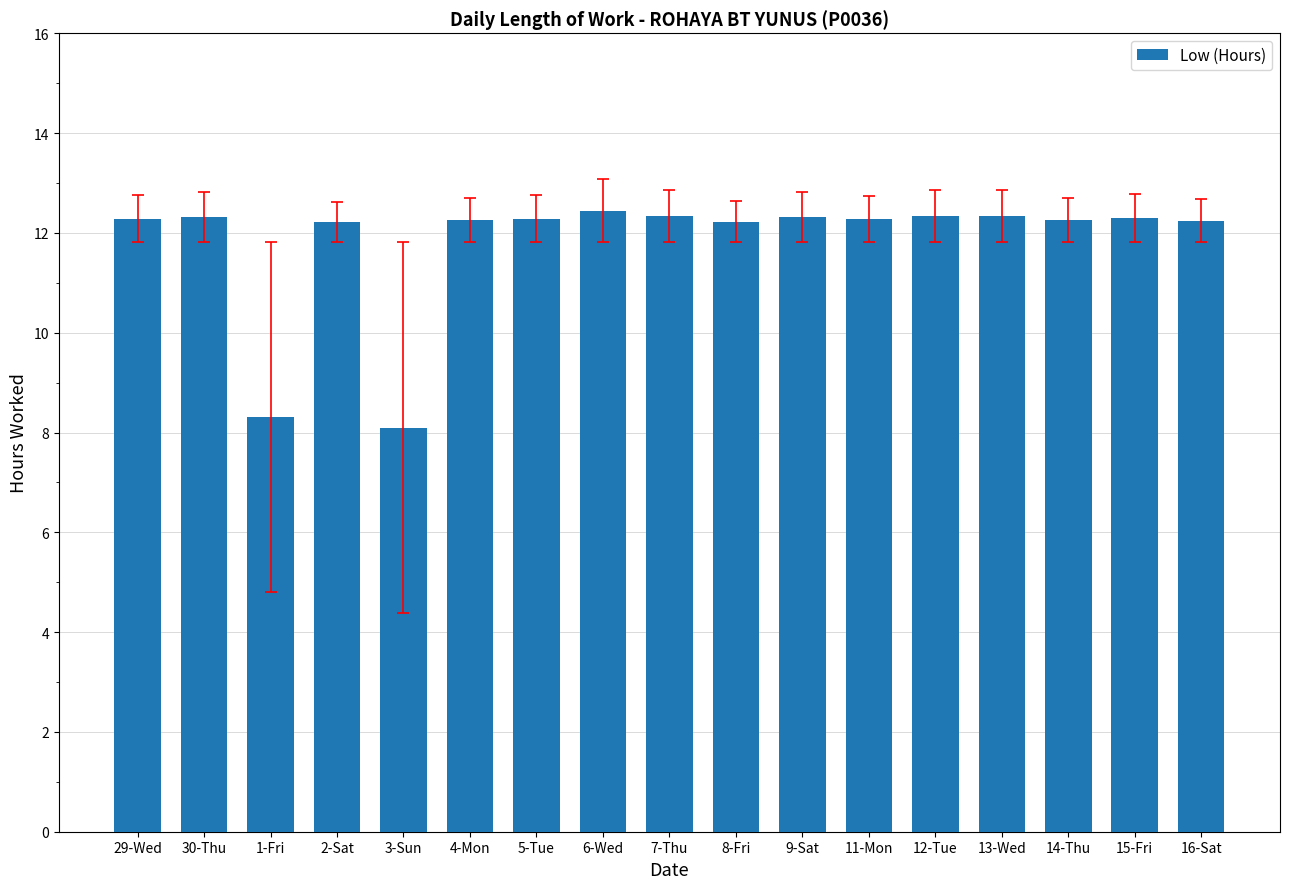

True or false: the data shows 8.3 at 1-Fri.

True